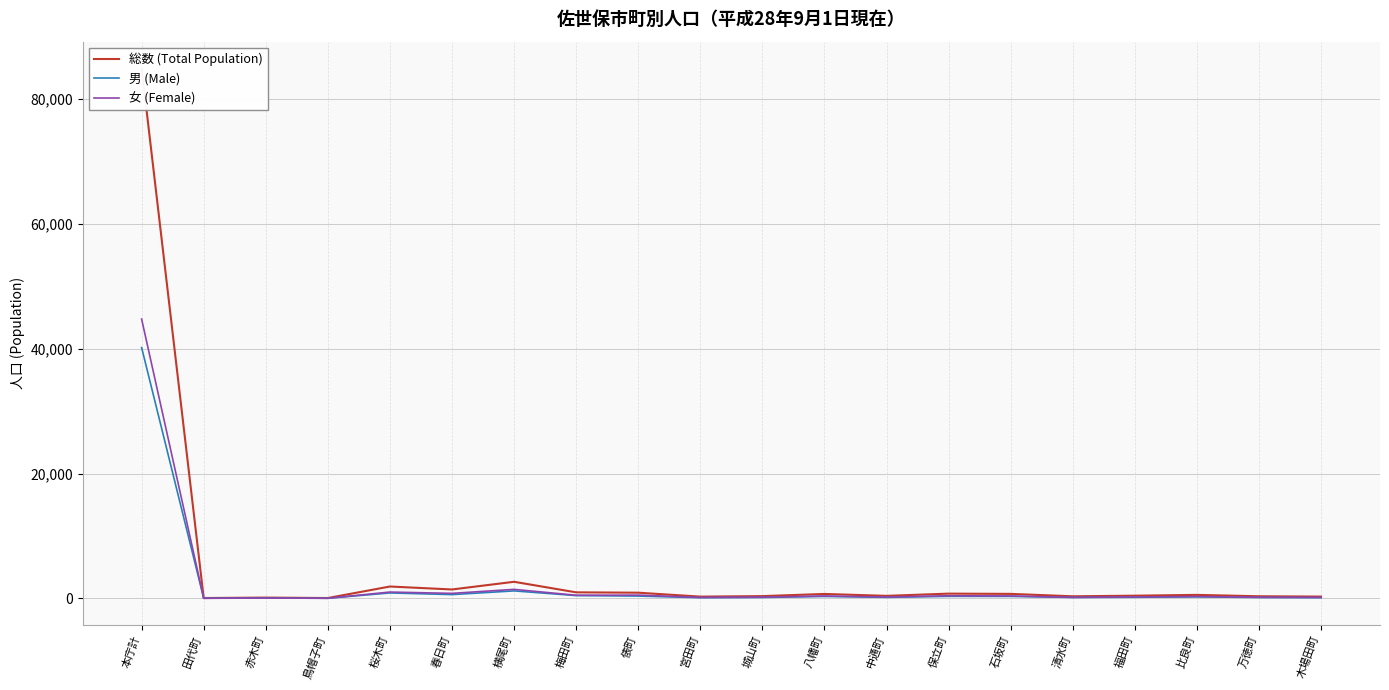

The 総数 (Total Population) series shows 1918 at 桜木町. True or false?

True